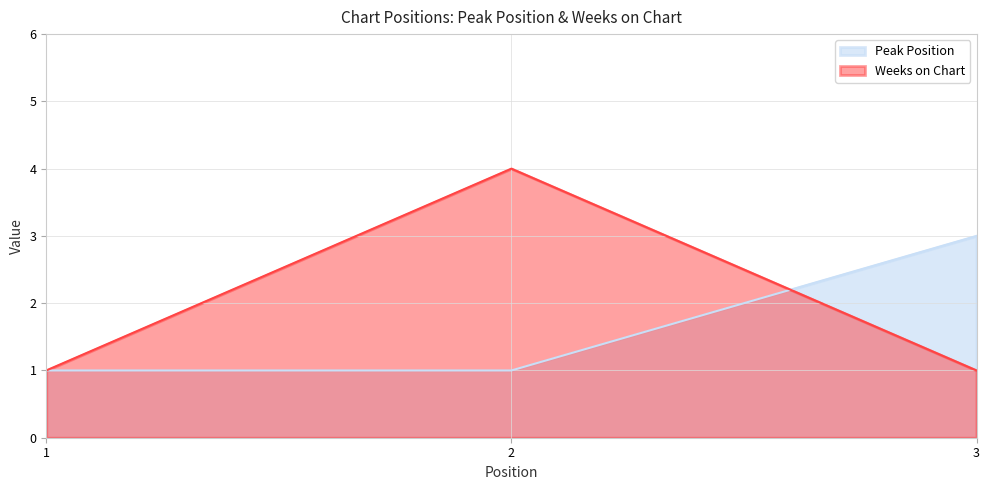

How many lines are shown in the chart?

2